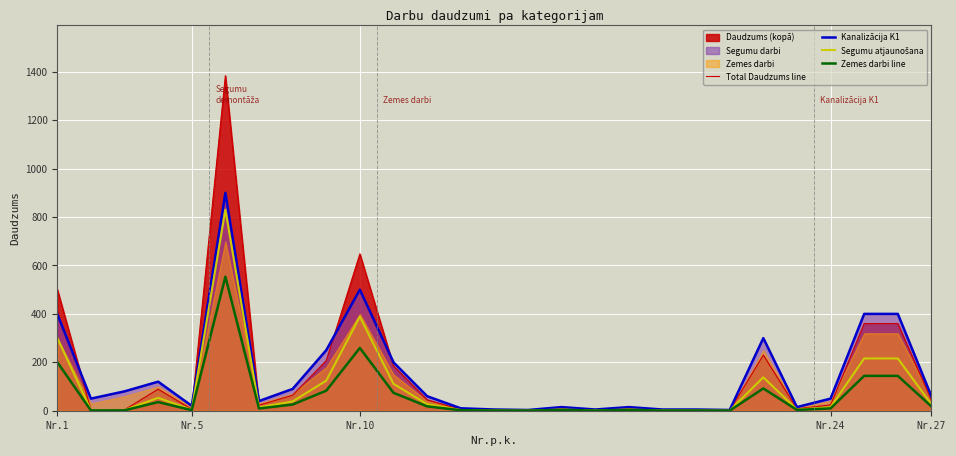

True or false: Kanalizācija K1 and Segumu atjaunošana intersect in this chart.

False